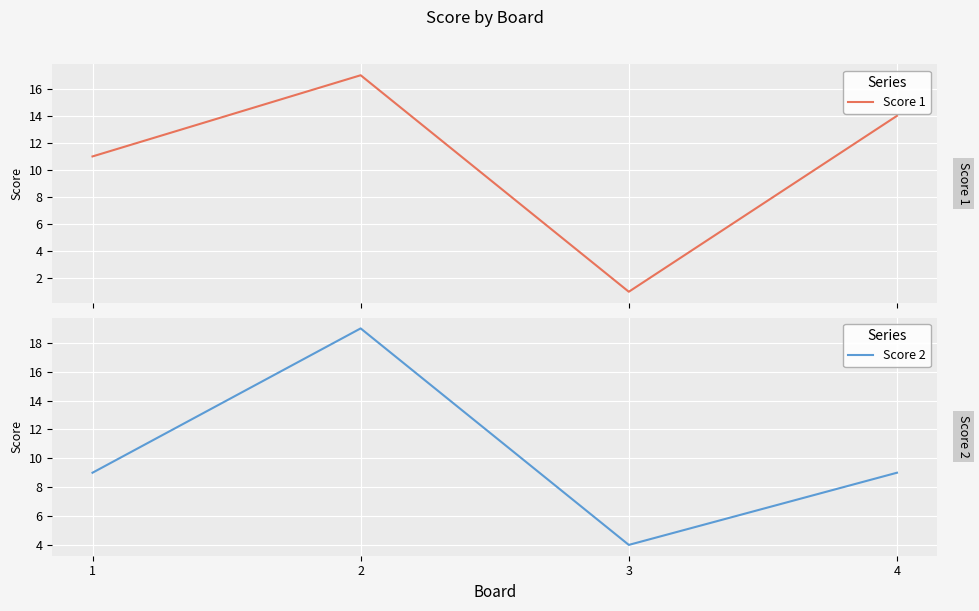

What is the value of the Score 1 point at the 4th from the left?

14